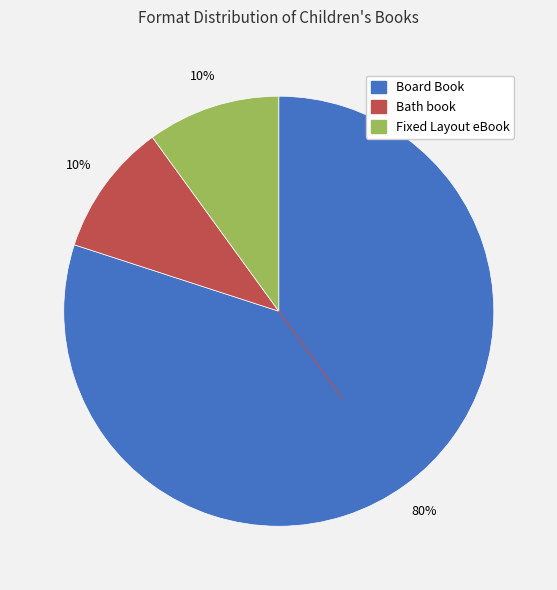

Which slice represents more than half of the pie?

Board Book